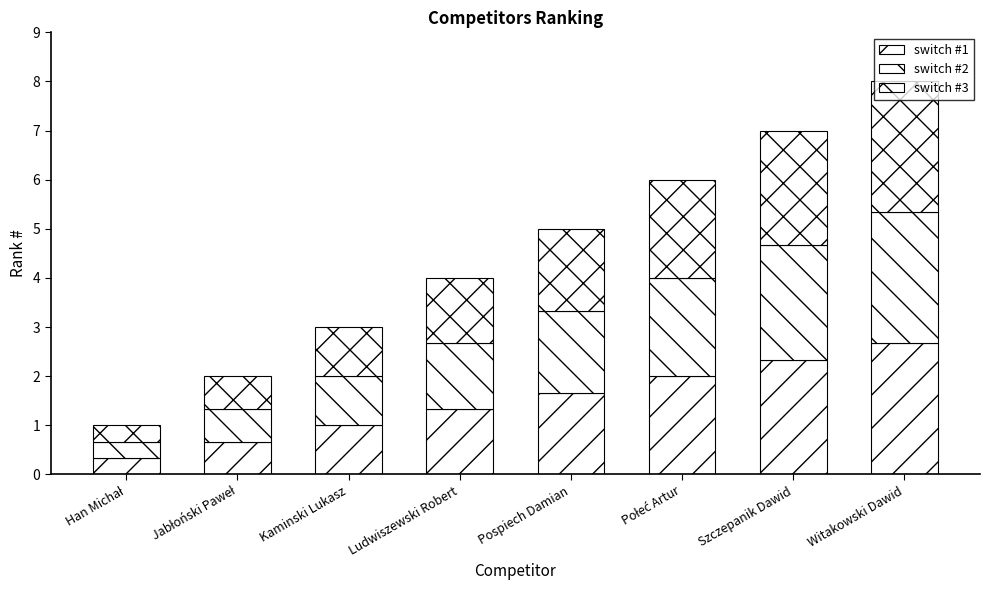

Where is switch #1 nearest to the value 1?

Kaminski Lukasz